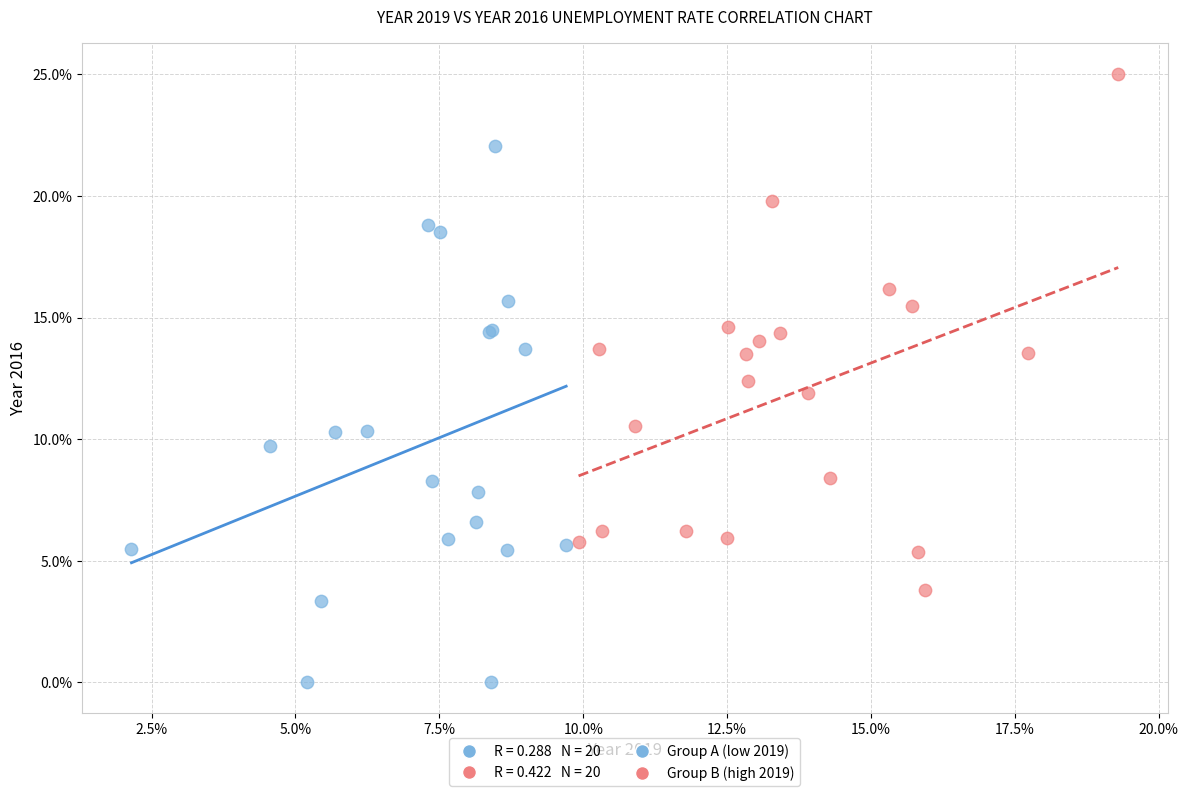

Which series reaches the minimum Y coordinate?

Group A (low 2019)